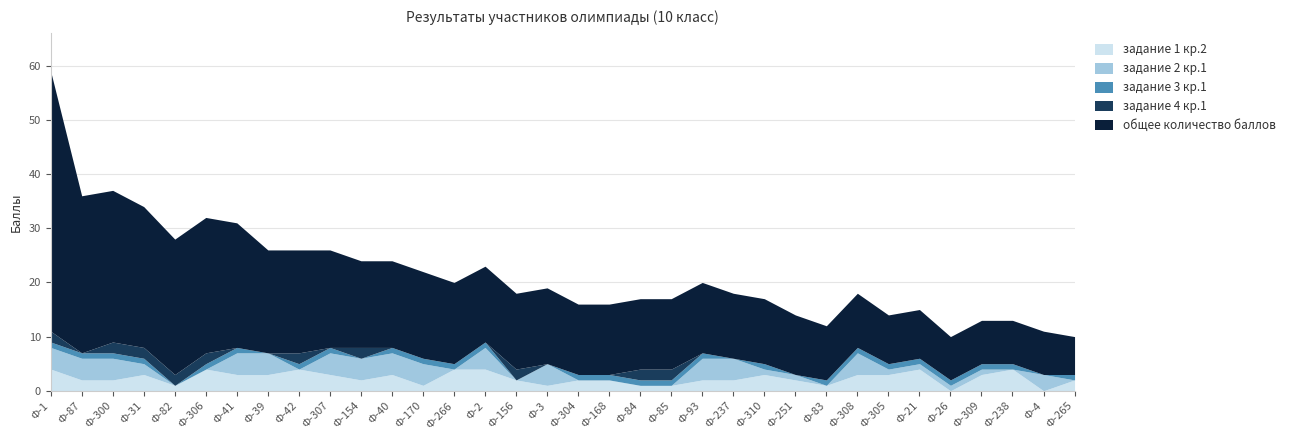

How many задание 2 кр.1 values are between 0 and 4?

34